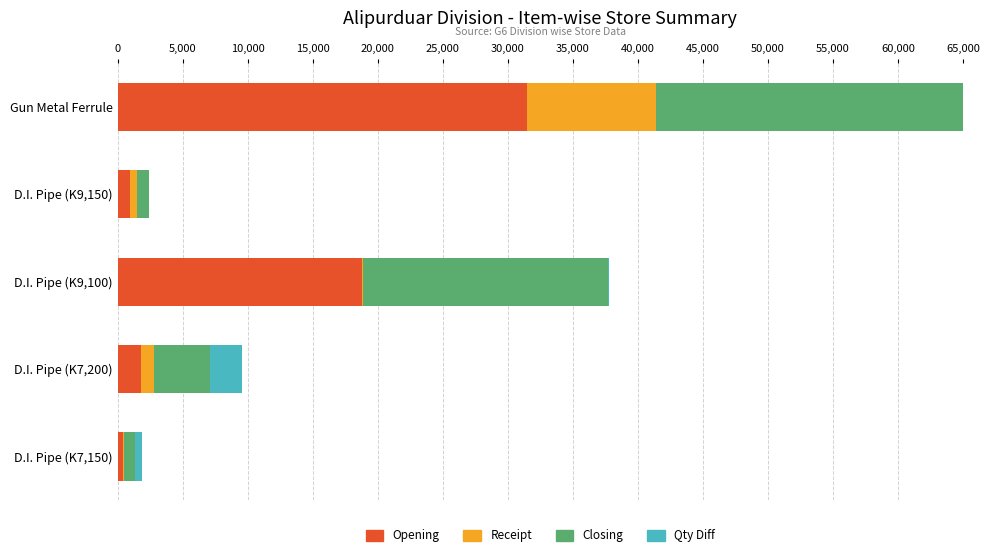

What is the value of the Qty Diff bar at the 4th from the left?

2468